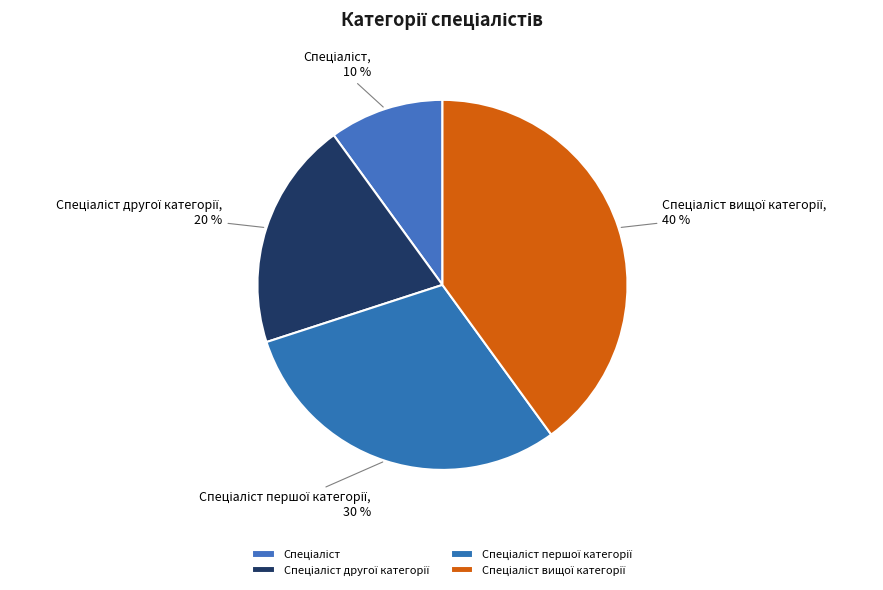

To the nearest percent, what is the average slice percentage?

25%